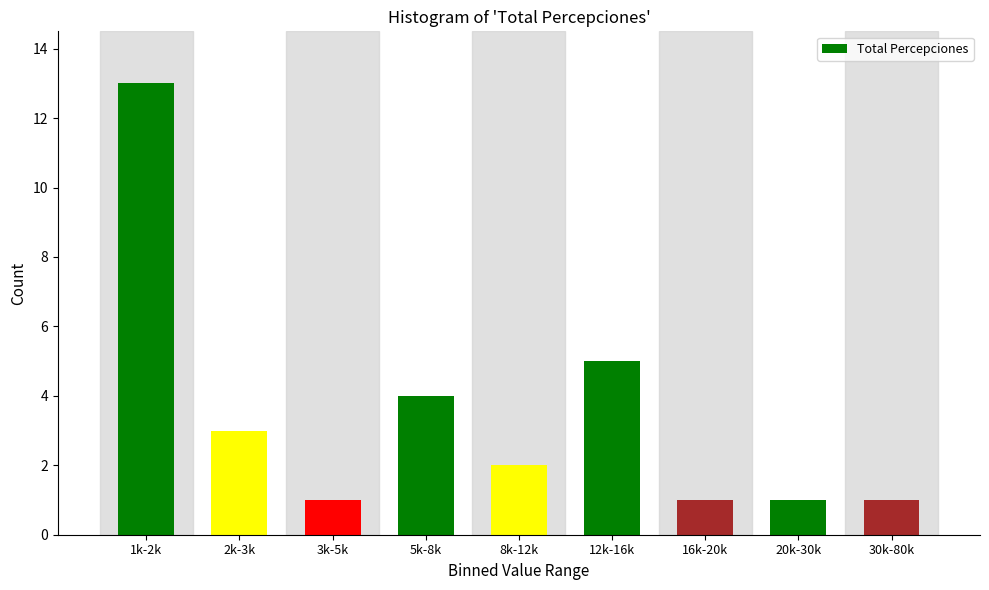

Reading right to left, what are all the values shown in this chart?

1	1	1	5	2	4	1	3	13